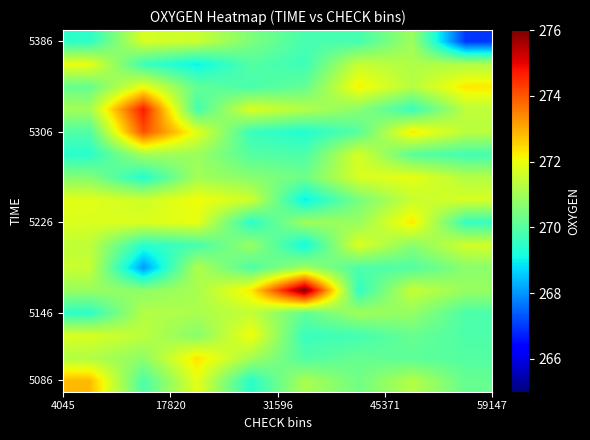

How many categories are shown in the chart?

8